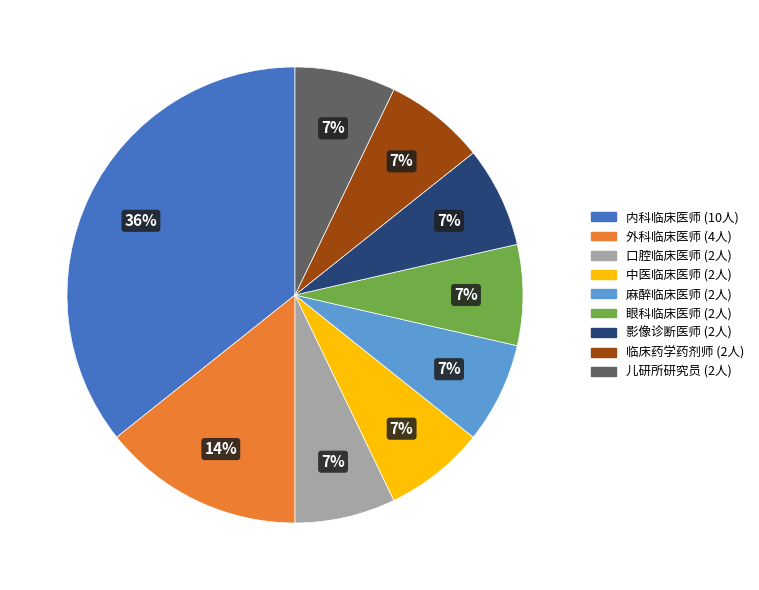

Is it true that 麻醉临床医师 is 1% of the pie?

False